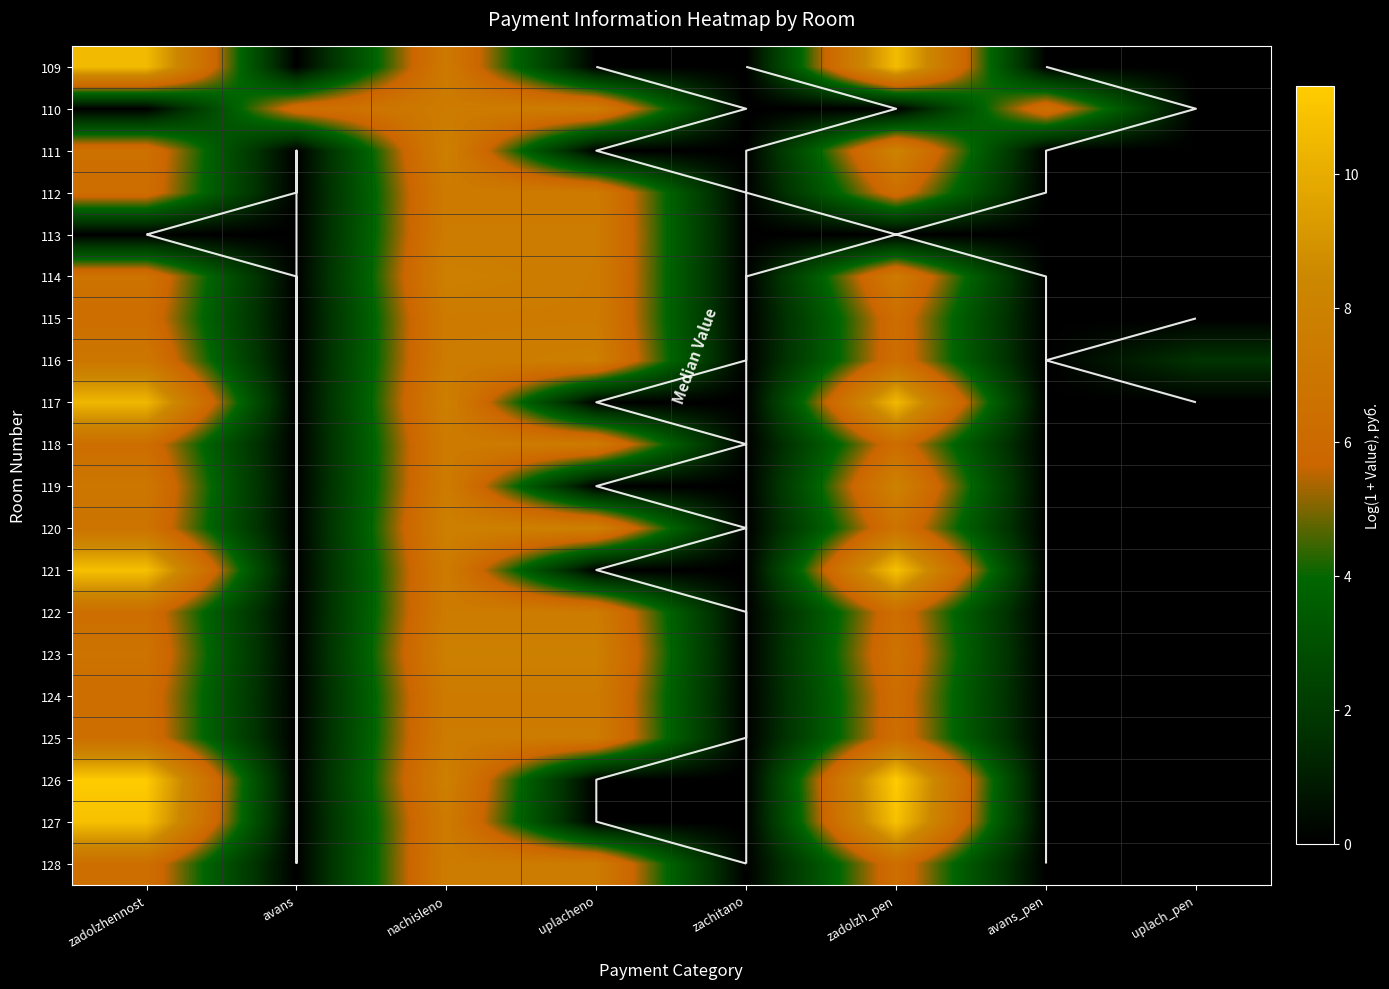

The value of 118 at zachitano is -4.1. True or false?

False